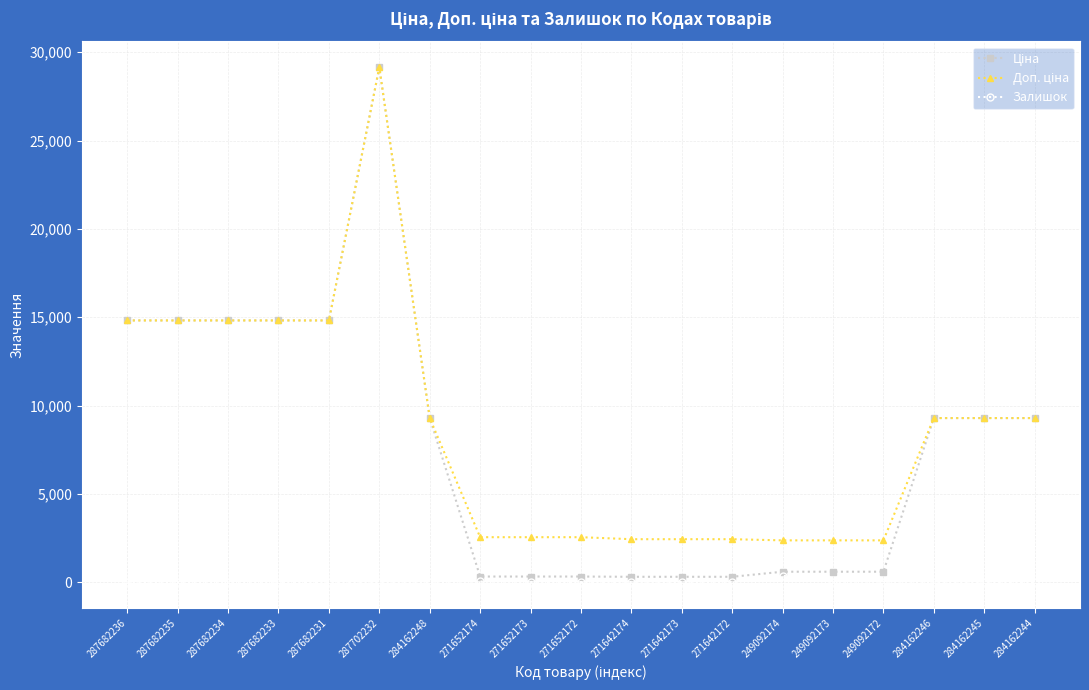

True or false: Залишок has a value of 0.0 at 284162244.

True